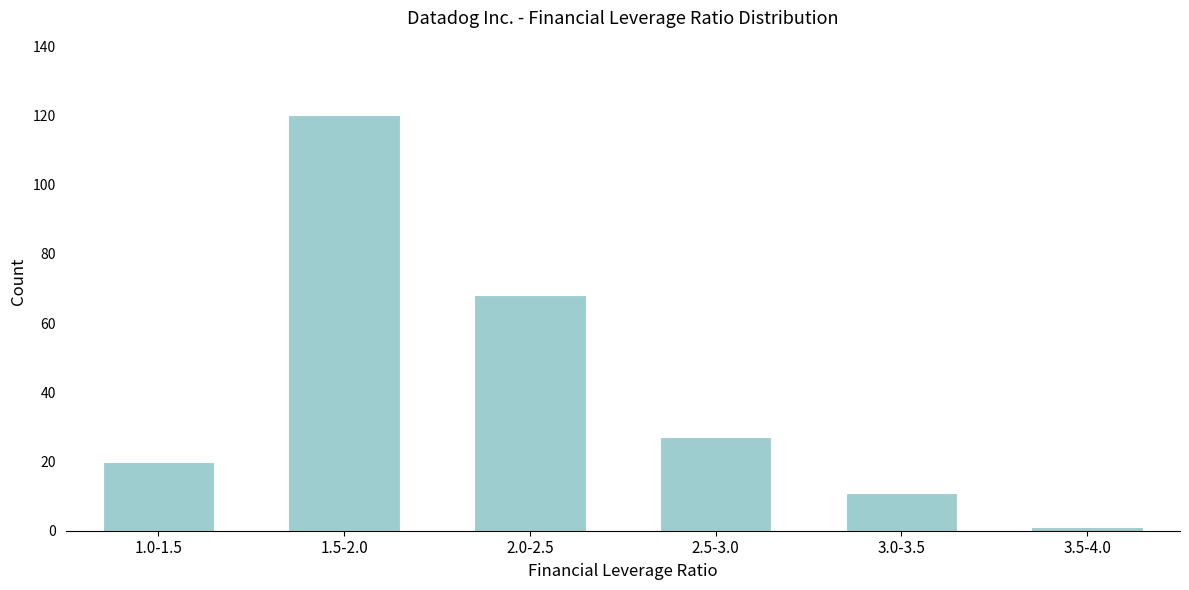

Reading left to right, transcribe all the data shown in this chart.

1.0-1.5=20	1.5-2.0=120	2.0-2.5=68	2.5-3.0=27	3.0-3.5=11	3.5-4.0=1